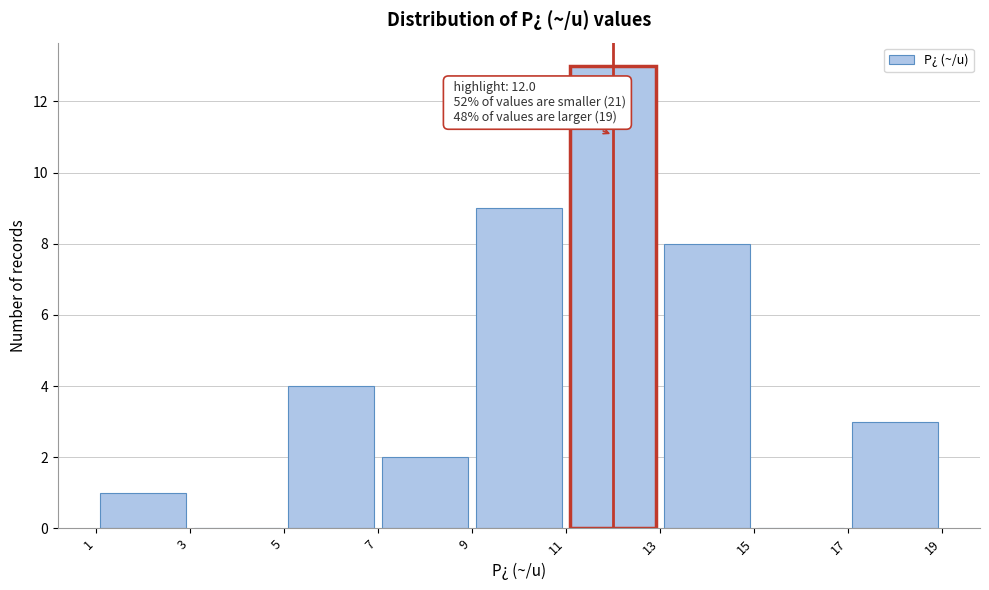

Which range on the x-axis has the tallest bar?

11 to 13